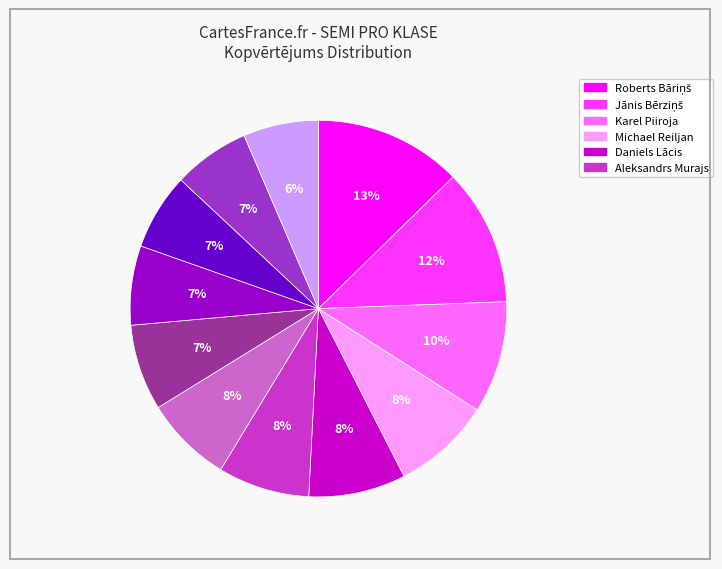

Is there any slice that represents more than half of the pie?

No